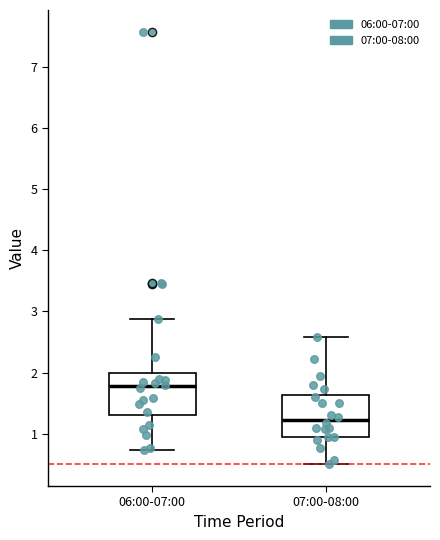

Which box has the lowest median line?

07:00-08:00